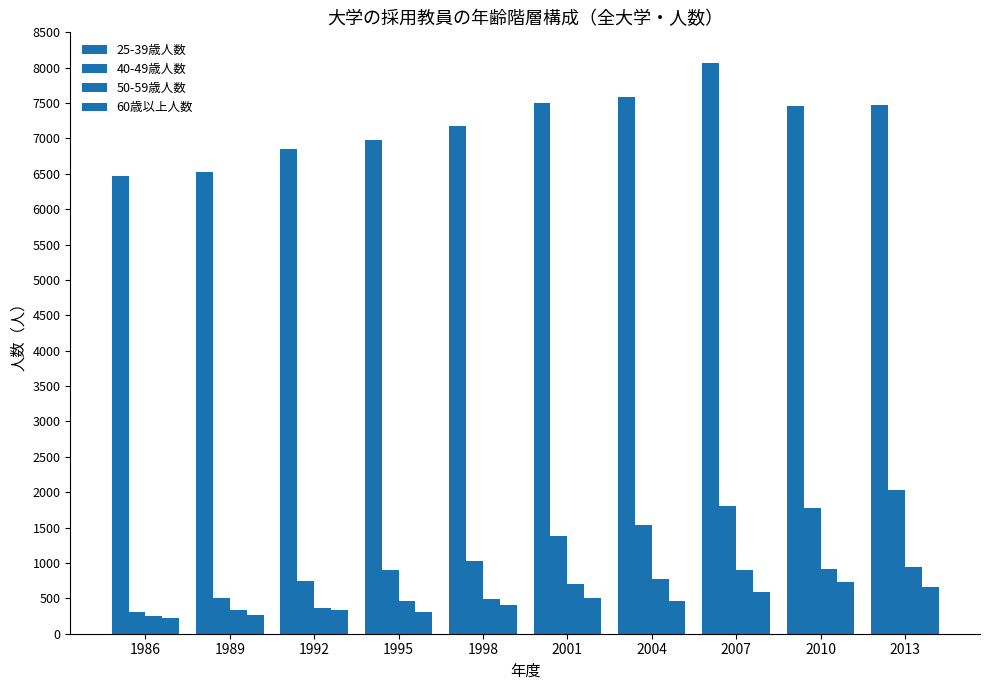

At which category is the sum across all series the highest?

2007